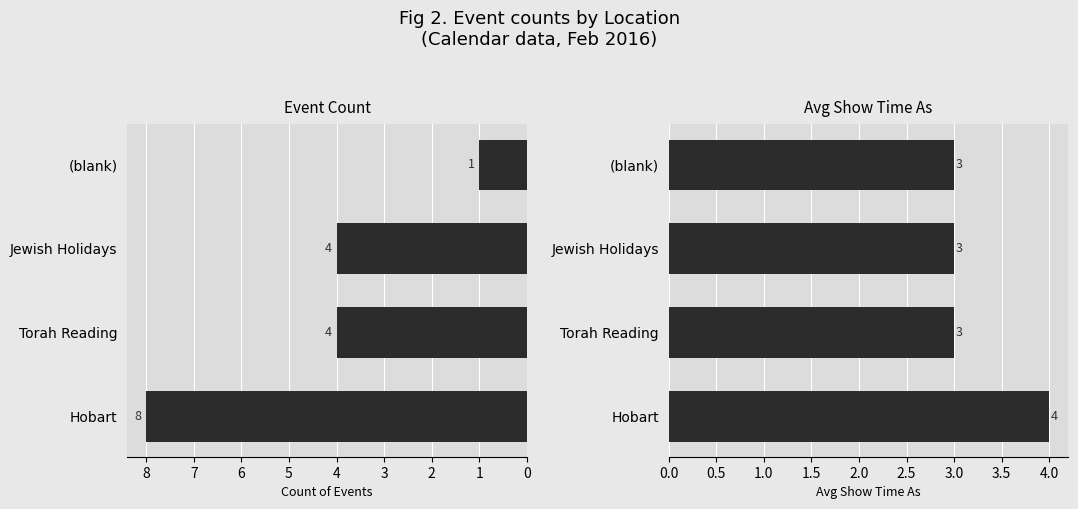

What is the value of the Avg Show Time As bar at the 4th from the left?

3